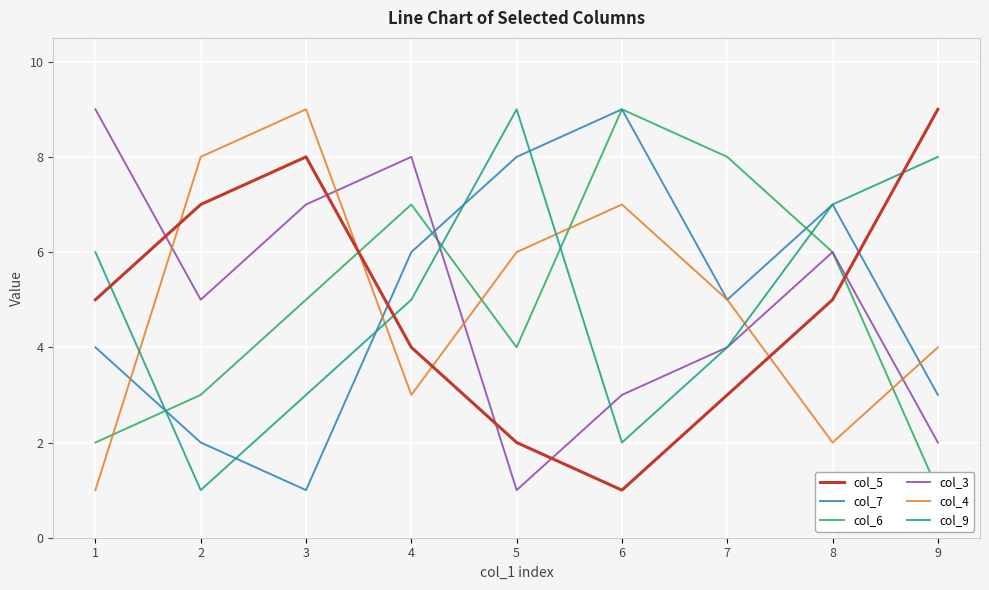

Which series has the widest spread of values?

col_5